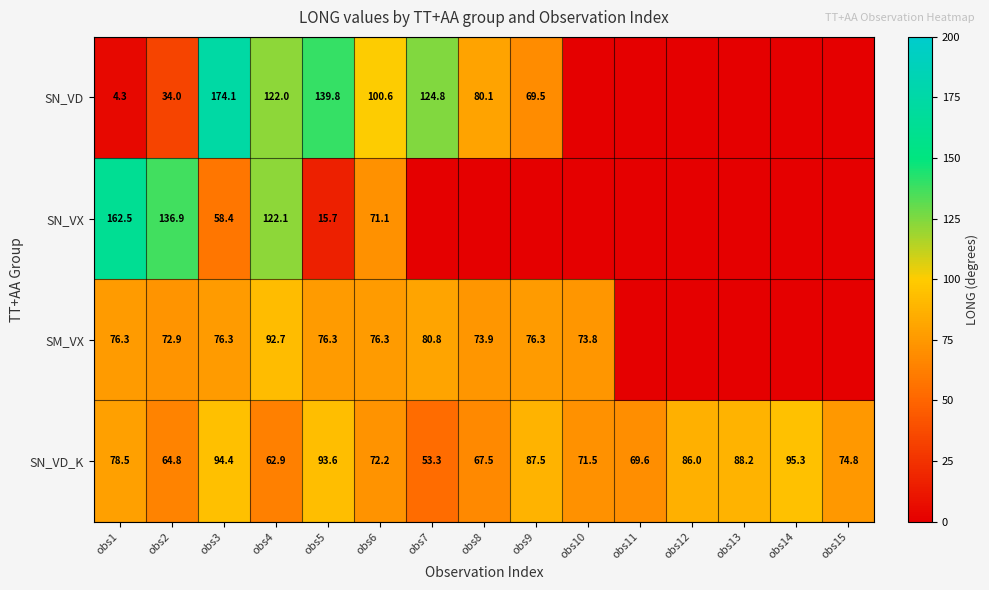

What is the sum of the SN_VD values at obs6 and obs2?

134.6